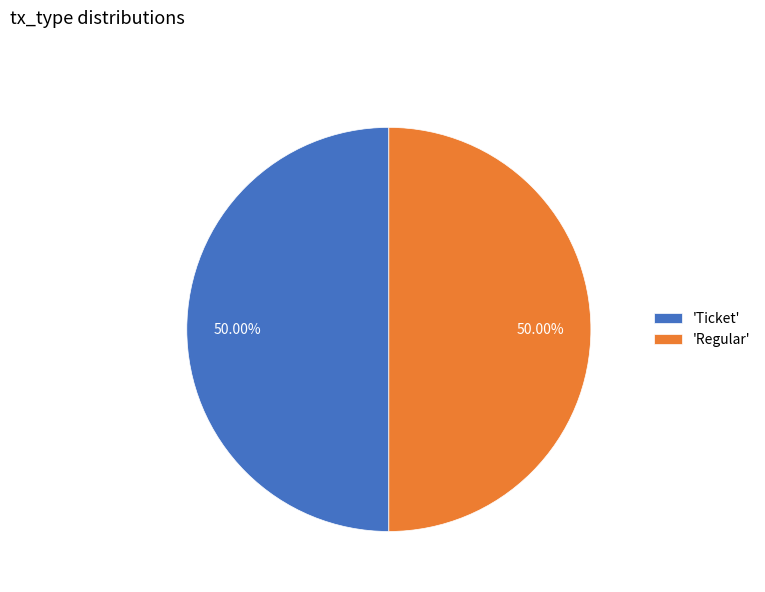

How many slices are in this pie chart?

2